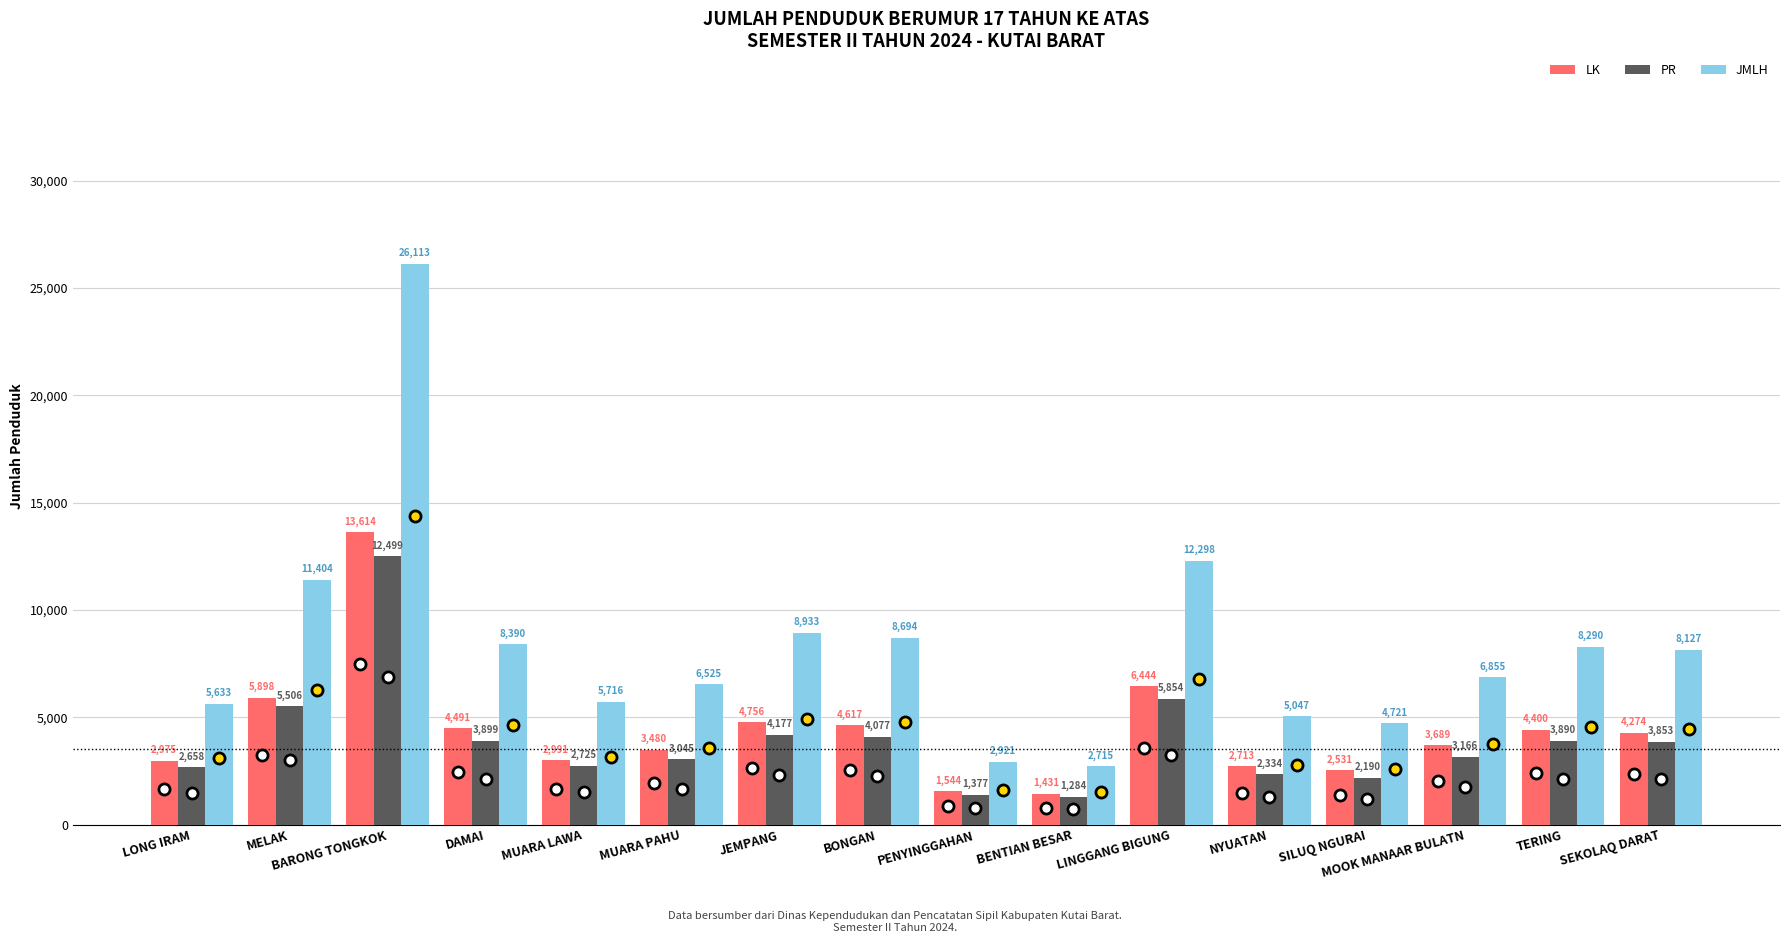

True or false: JMLH has a value of 2365 at DAMAI.

False